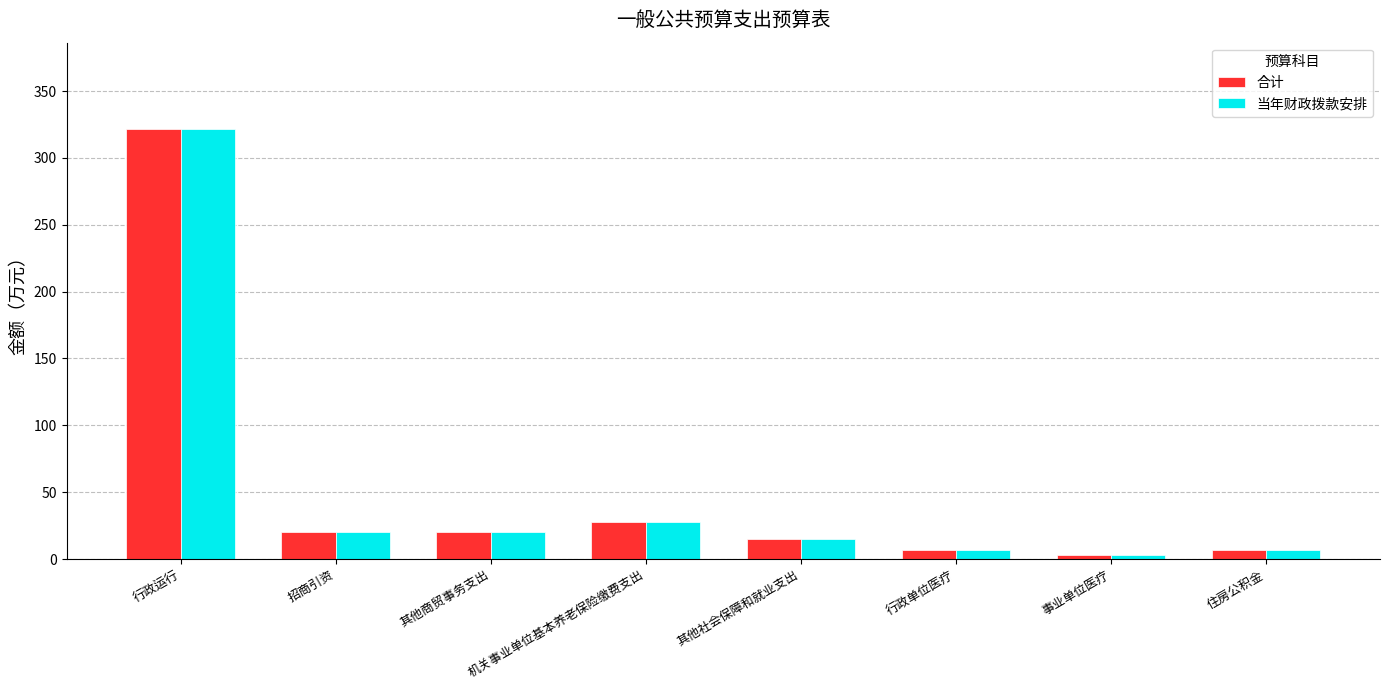

At which category does the chart reach its peak across all series?

行政运行